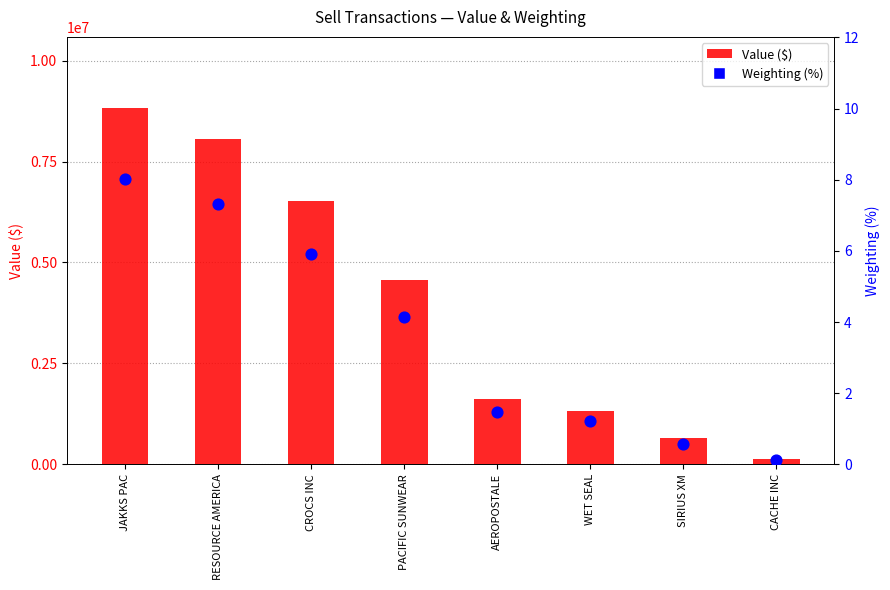

Is the value of Weighting (%) at RESOURCE AMERICA greater than the value of Value ($) at WET SEAL?

No